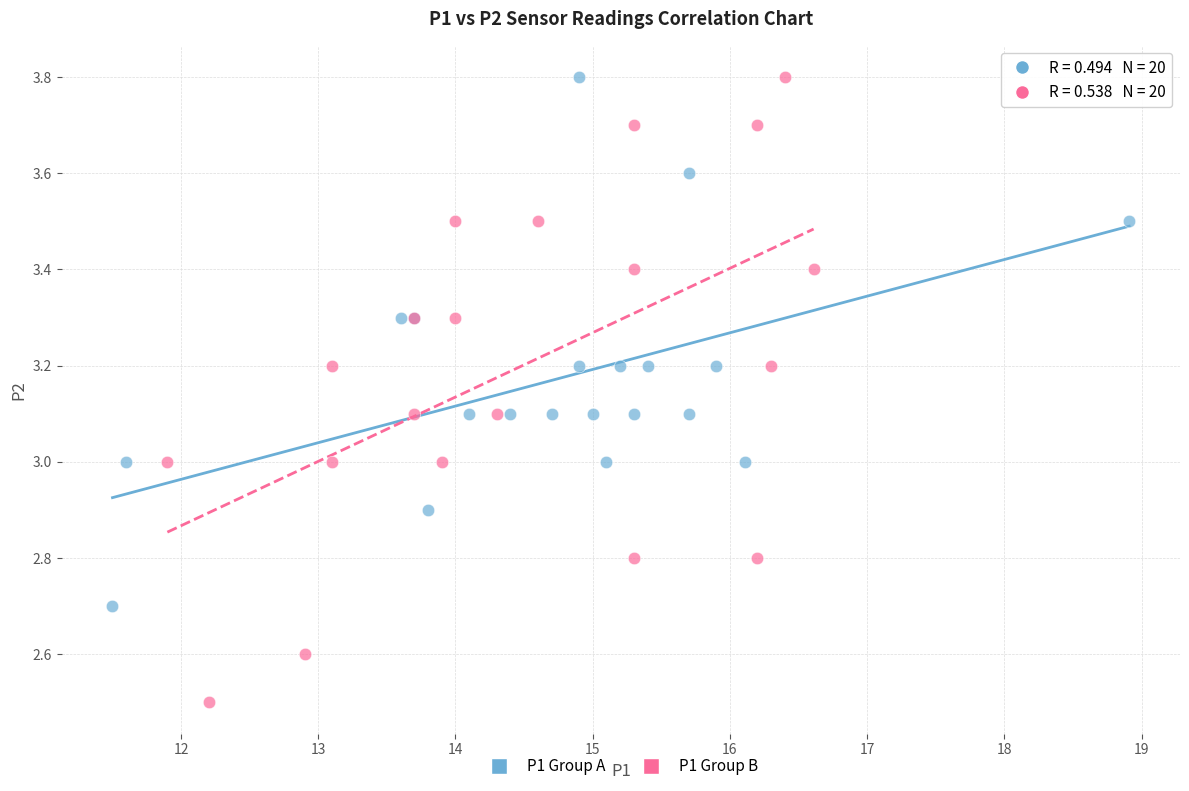

Which series has the largest Y range (max minus min)?

P1 Group B